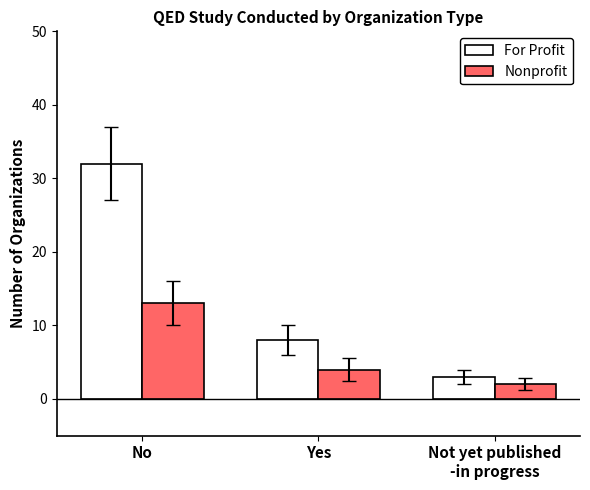

At which label does Nonprofit first exceed 4?

No